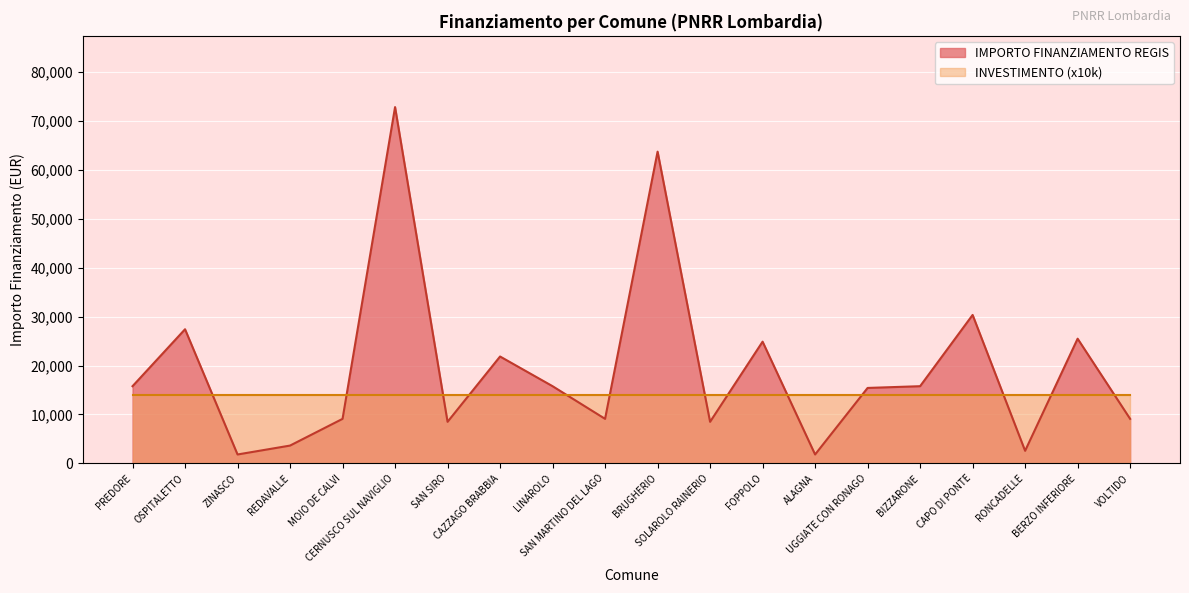

How many series are shown in this chart?

2